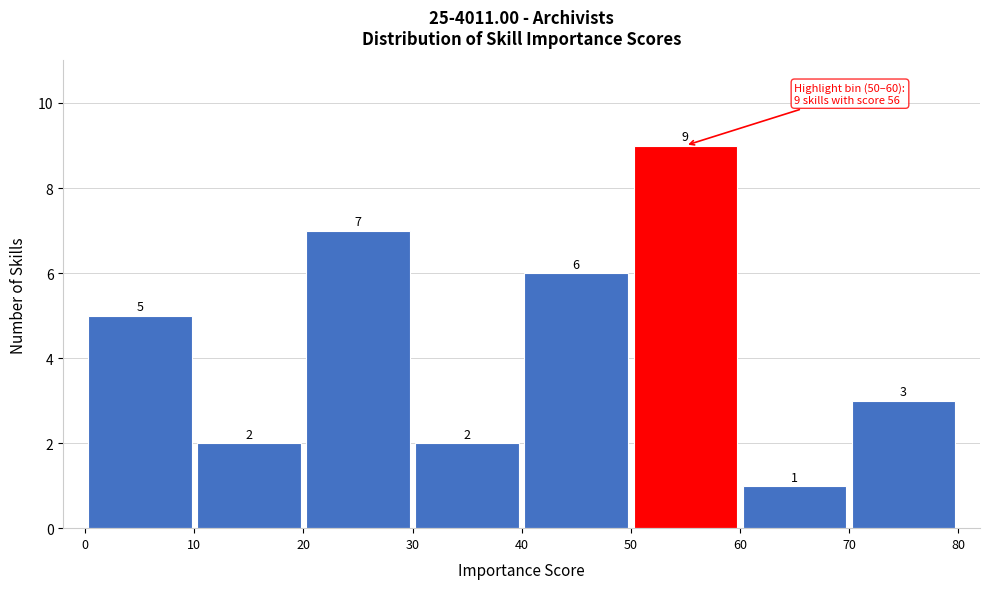

Reading left to right, transcribe this chart: for each bar, give the range it covers on the x-axis and its height.

0 to 10: 5
10 to 20: 2
20 to 30: 7
30 to 40: 2
40 to 50: 6
50 to 60: 9
60 to 70: 1
70 to 80: 3